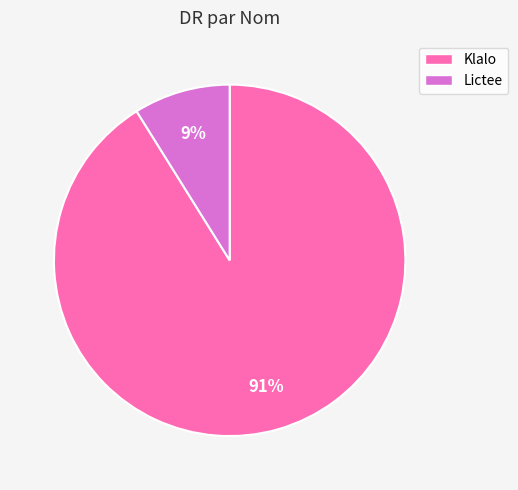

To the nearest percent, what portion does Klalo represent?

91%